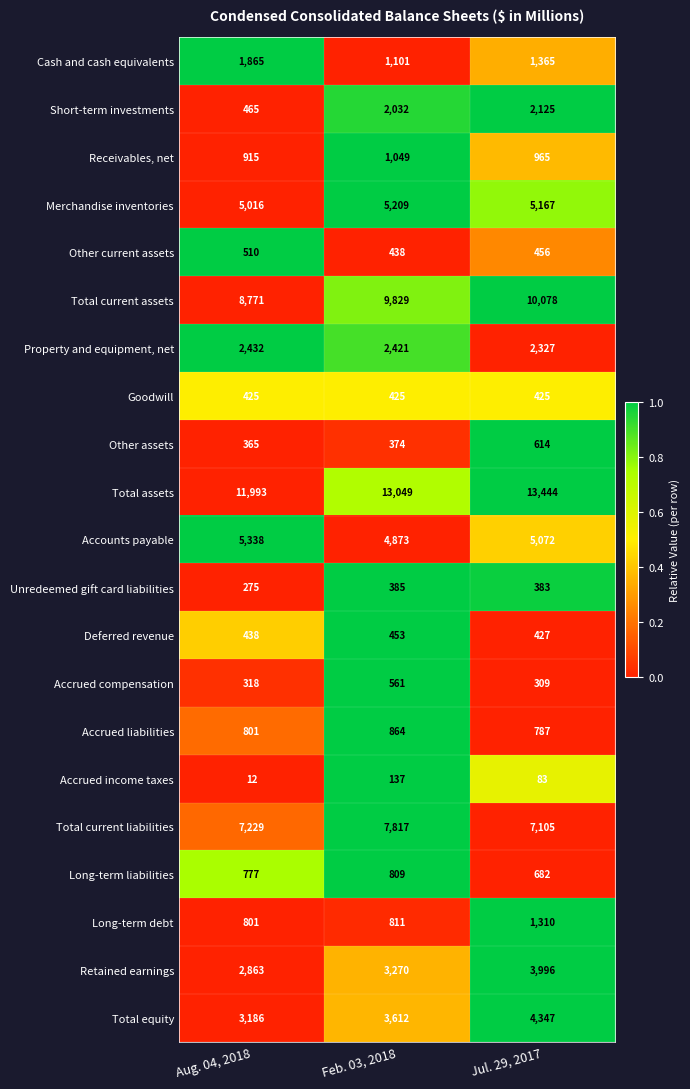

Which series changed the most between Feb. 03, 2018 and Jul. 29, 2017?

Total equity